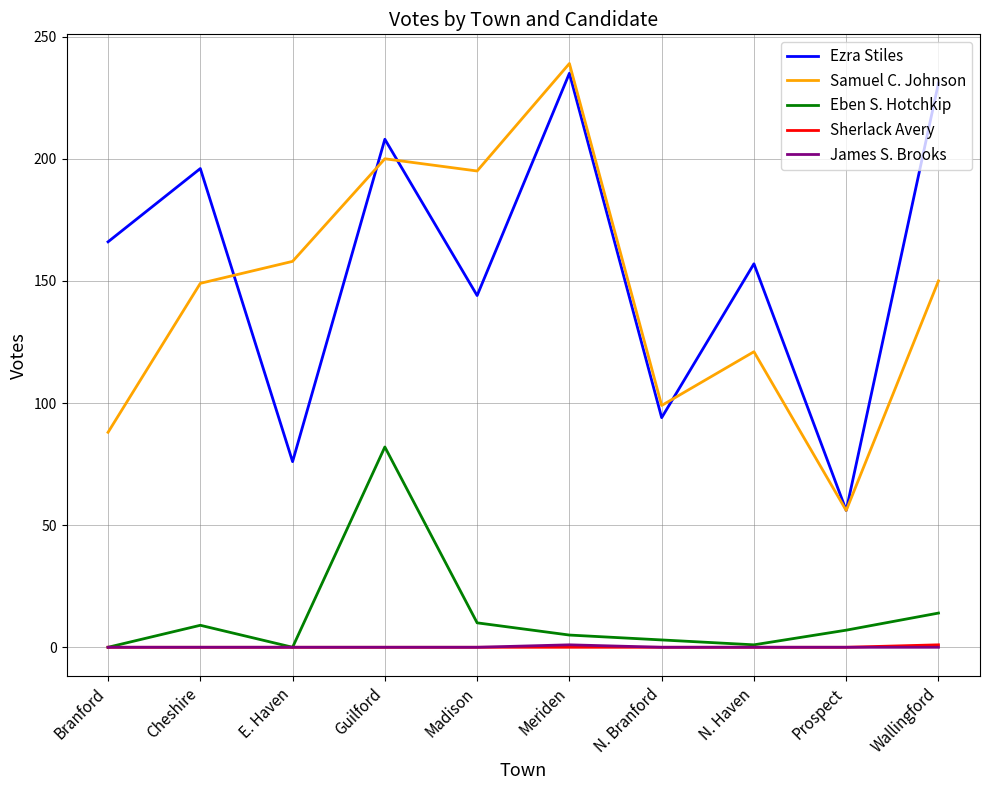

What is the minimum value for Samuel C. Johnson?

56